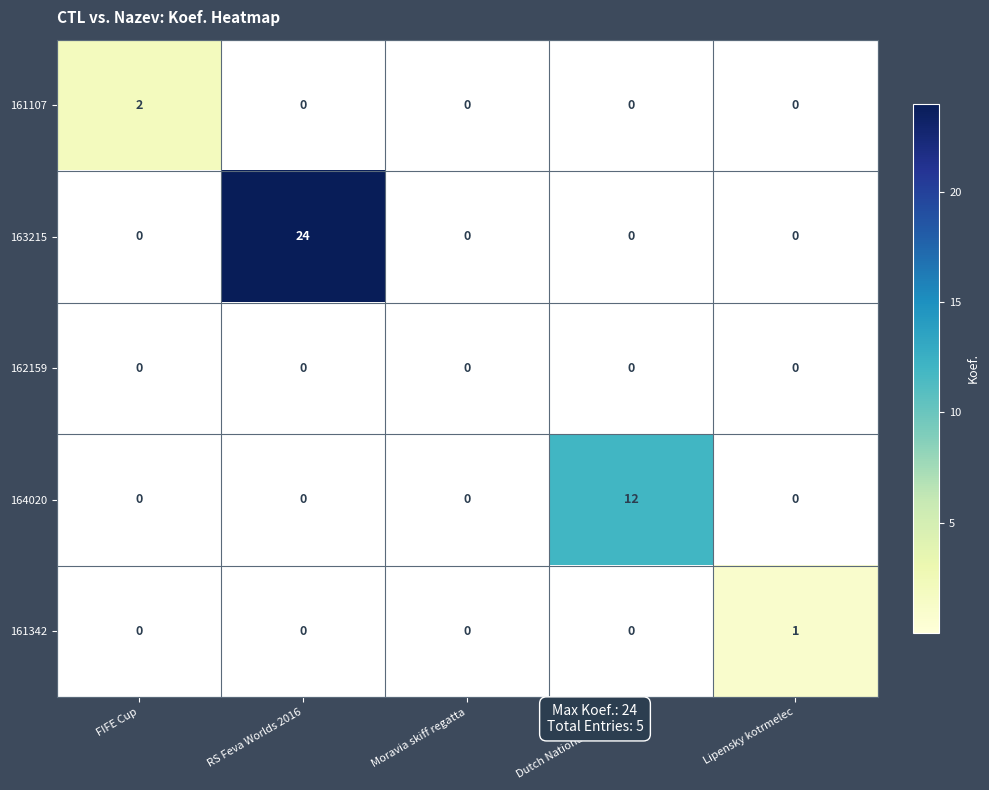

What is the average value of the 163215 series?

5